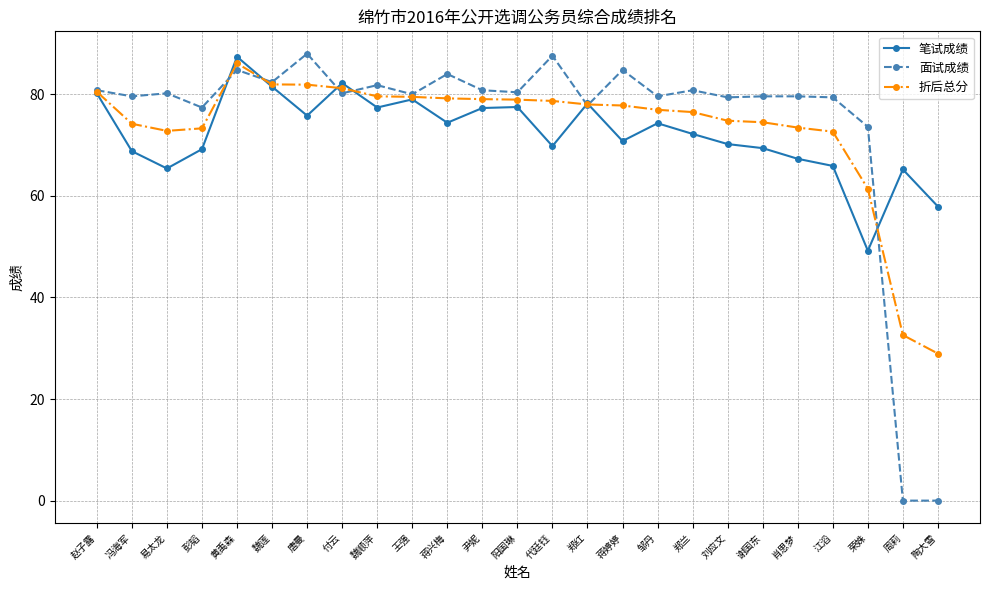

What is the value of the 折后总分 point at the 21st from the left?

73.5